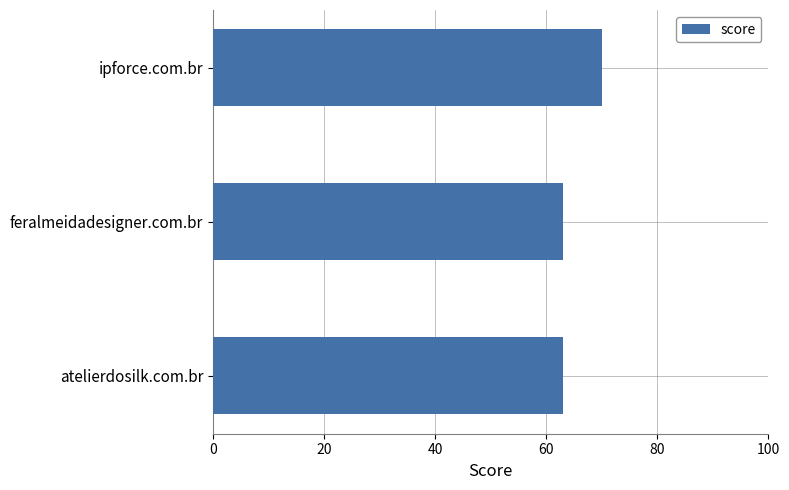

What is the difference between the maximum and minimum values?

7